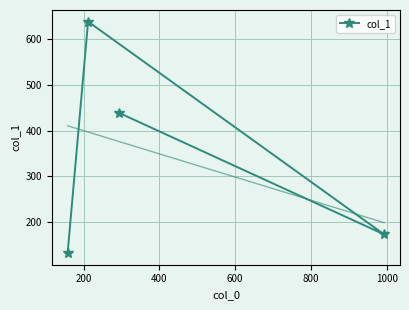

What is the minimum value for col_1?

131